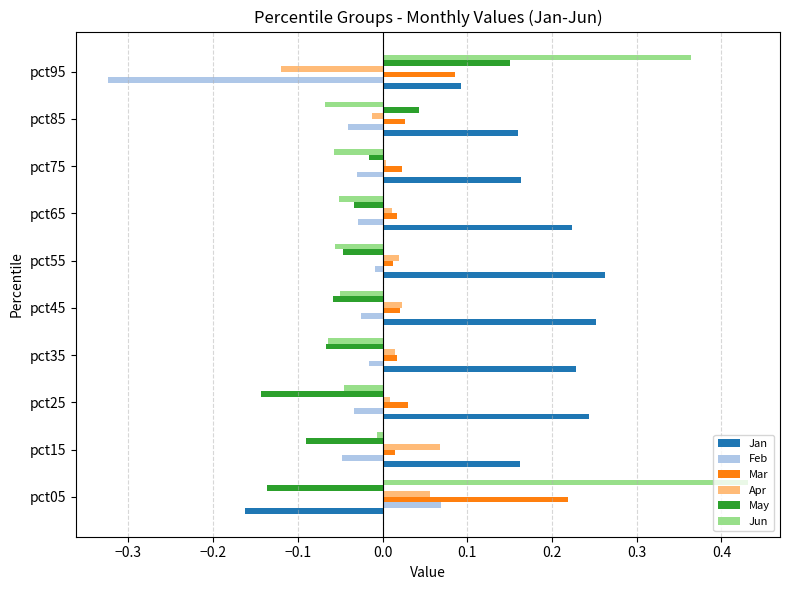

Which category has the highest value across all series?

pct05